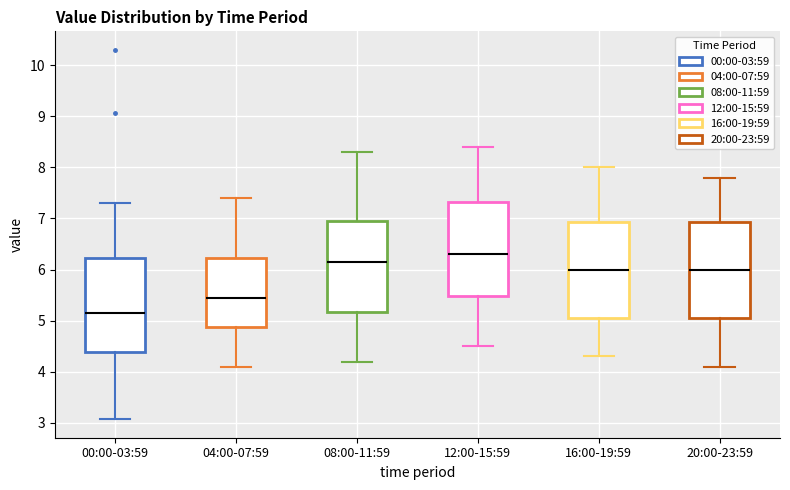

Reading left to right, transcribe this box plot: for each box, give where its median line is, the range the box spans, and where its two whiskers end, as read against the y-axis. The values are not printed on the chart, so give them approximately, as read against the axis.

00:00-03:59: median 5.2, box 4.4 to 6.2, whiskers 3.1 to 7.3
04:00-07:59: median 5.5, box 4.9 to 6.2, whiskers 4.1 to 7.4
08:00-11:59: median 6.2, box 5.2 to 7.0, whiskers 4.2 to 8.3
12:00-15:59: median 6.3, box 5.5 to 7.3, whiskers 4.5 to 8.4
16:00-19:59: median 6.0, box 5.1 to 6.9, whiskers 4.3 to 8.0
20:00-23:59: median 6.0, box 5.1 to 6.9, whiskers 4.1 to 7.8